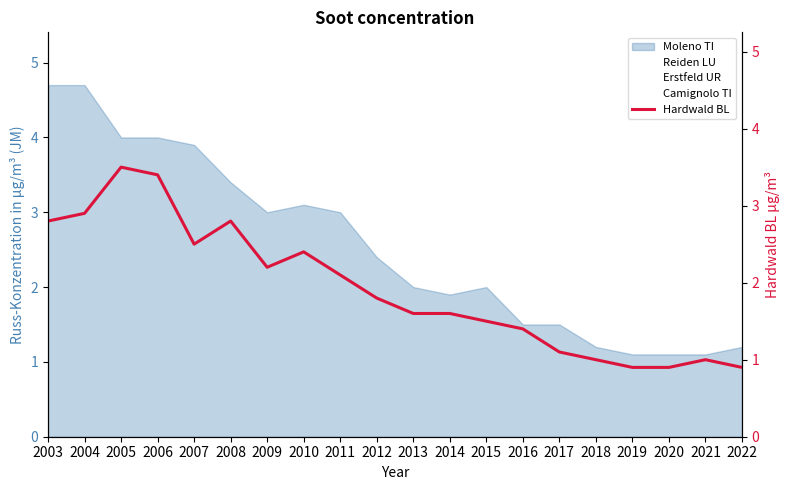

What is the value of the Camignolo TI point at the 8th from the left?

2.4